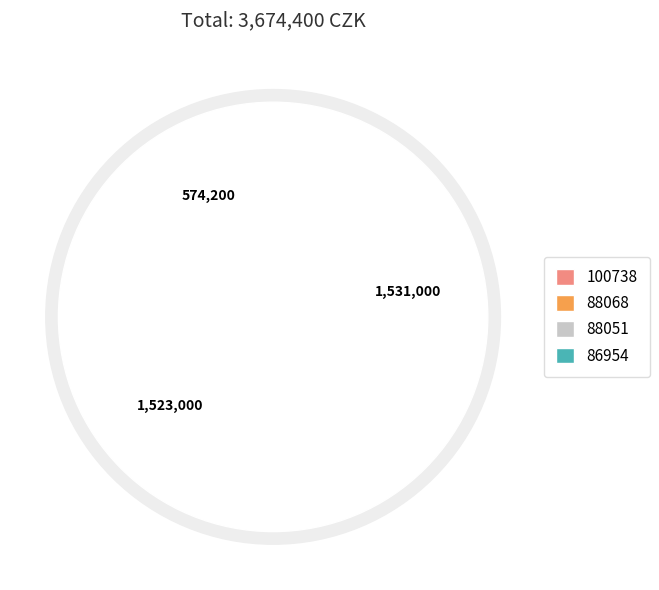

The 86954 slice represents 16% of the pie. True or false?

True